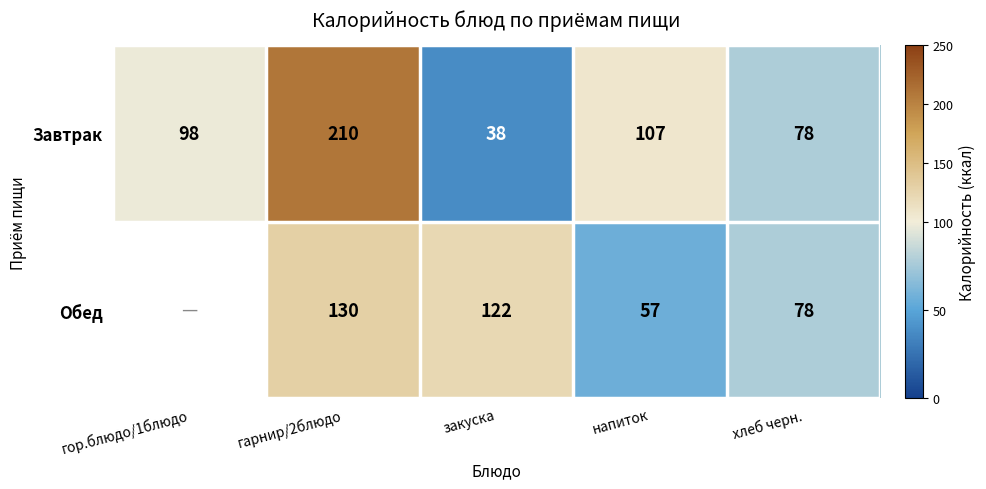

True or false: Завтрак has a value of 42 at напиток.

False